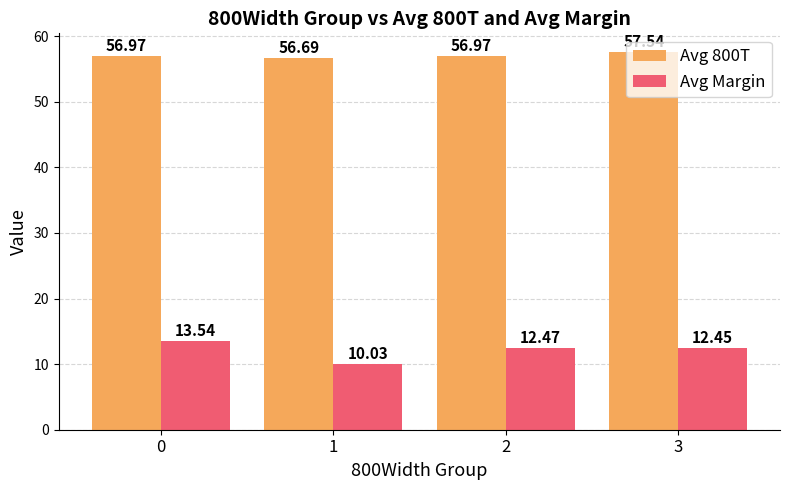

Are the bars horizontal?

No